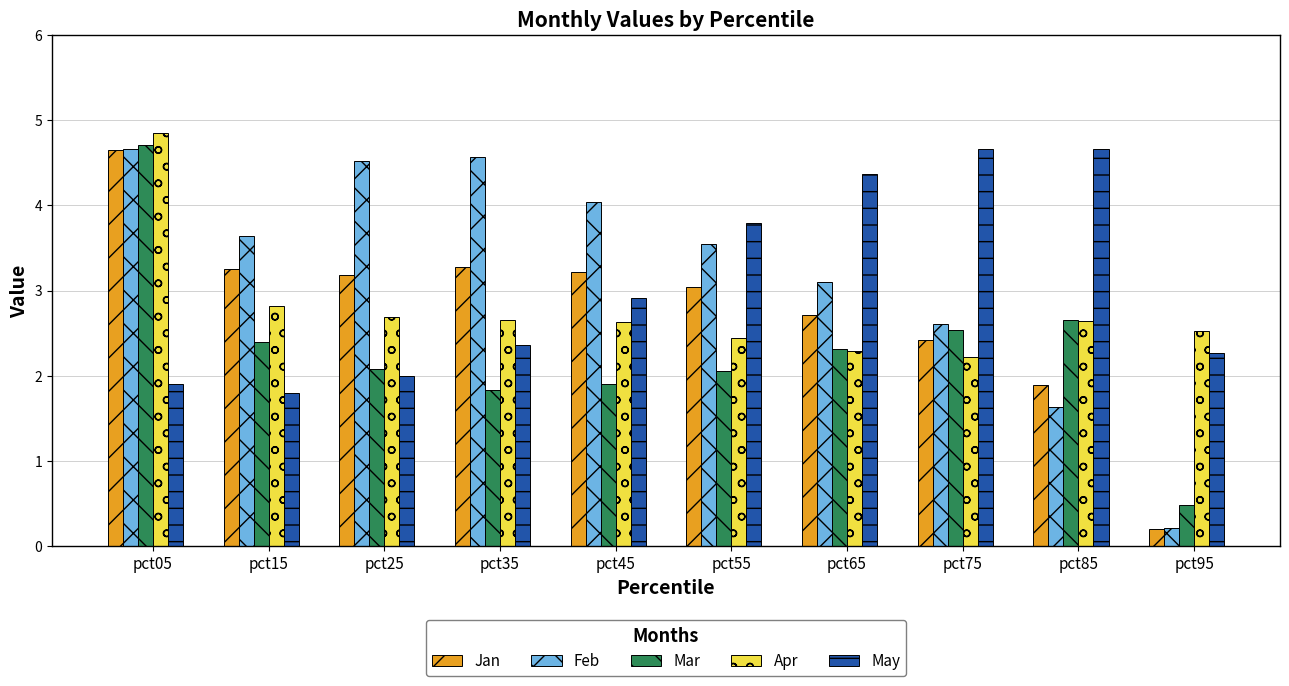

What is the value of the Apr bar at the 9th from the left?

2.6